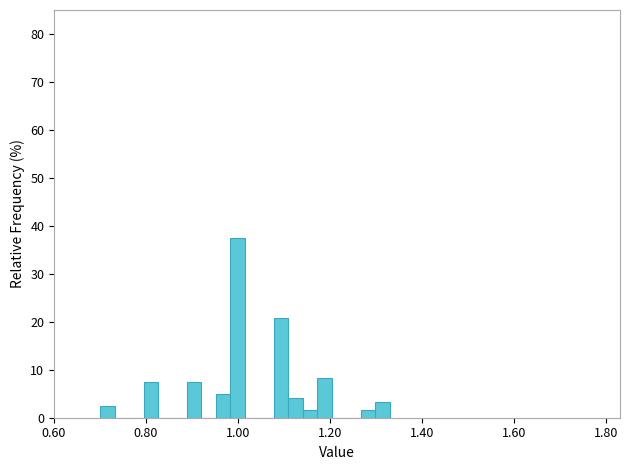

Read against the x-axis, roughly where is the centre of the tallest bar?

1.00